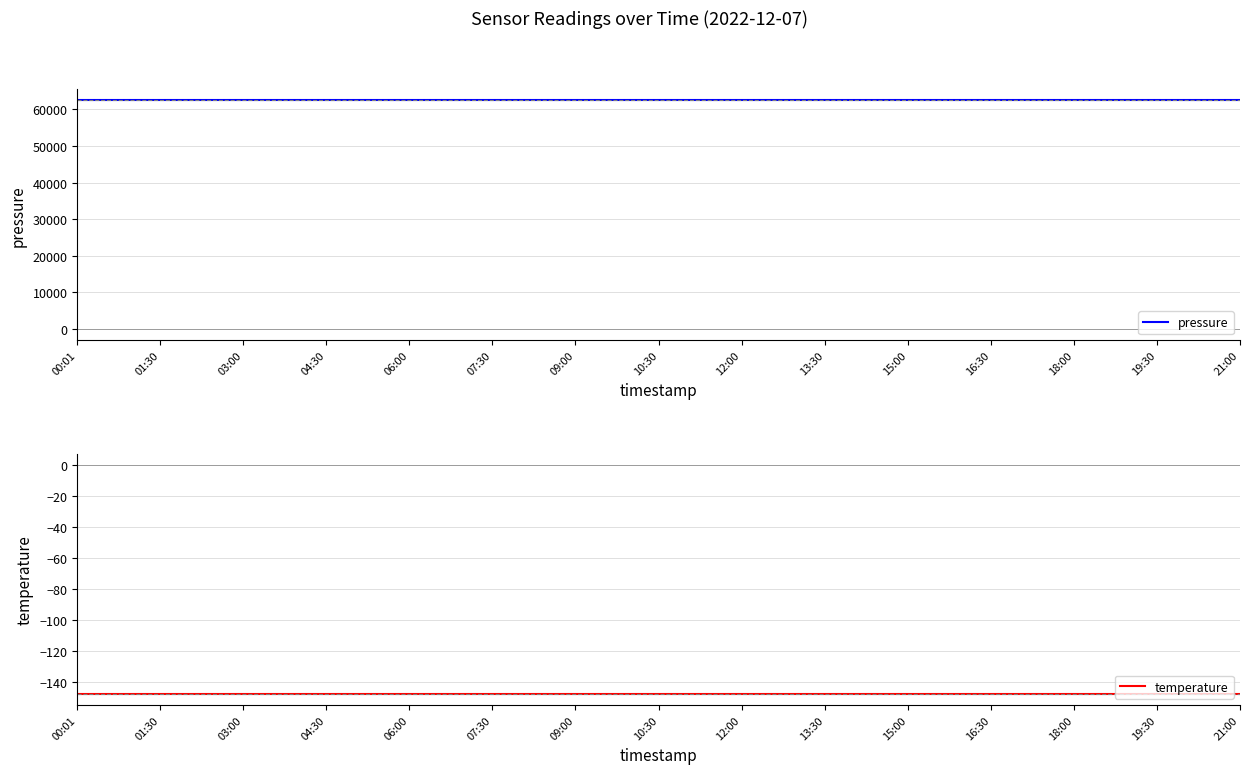

At which category is the sum across all series the highest?

00:01